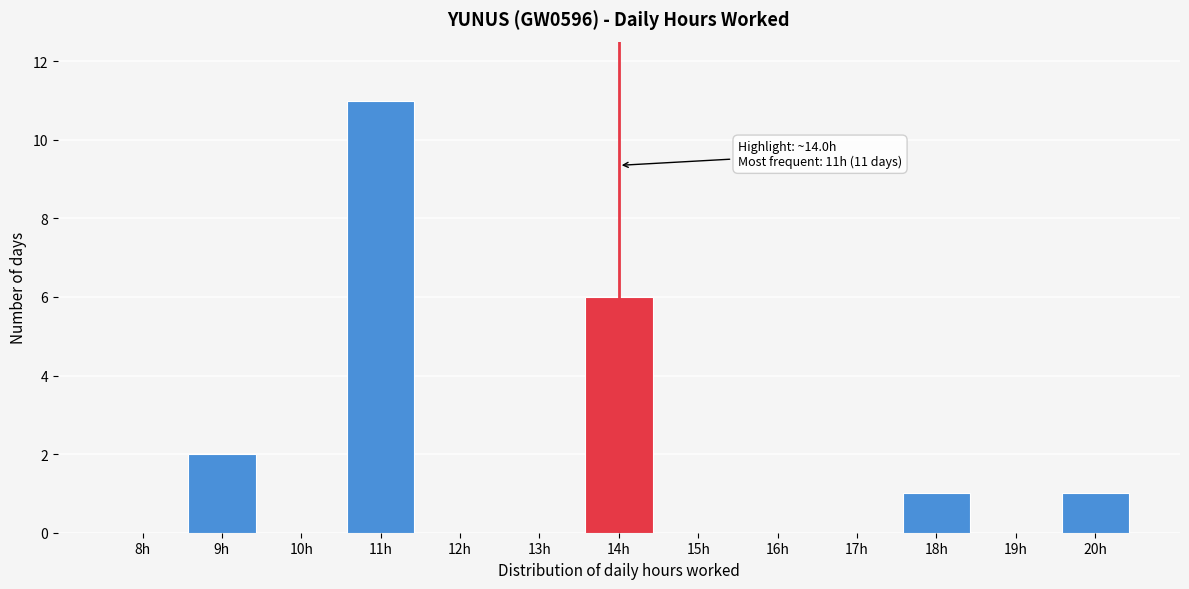

Reading left to right, extract all data points from this chart.

8h=0	9h=2	10h=0	11h=11	12h=0	13h=0	14h=6	15h=0	16h=0	17h=0	18h=1	19h=0	20h=1